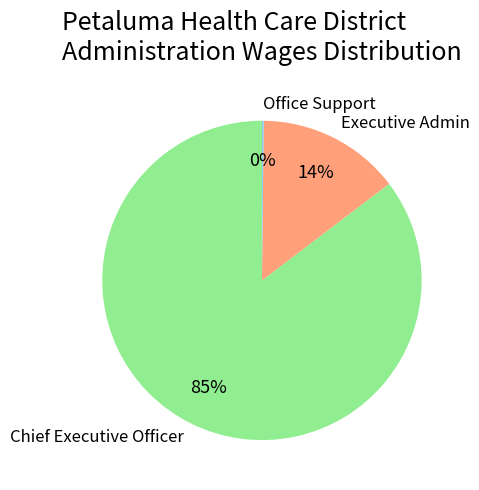

The Executive Admin slice represents 22% of the pie. True or false?

False